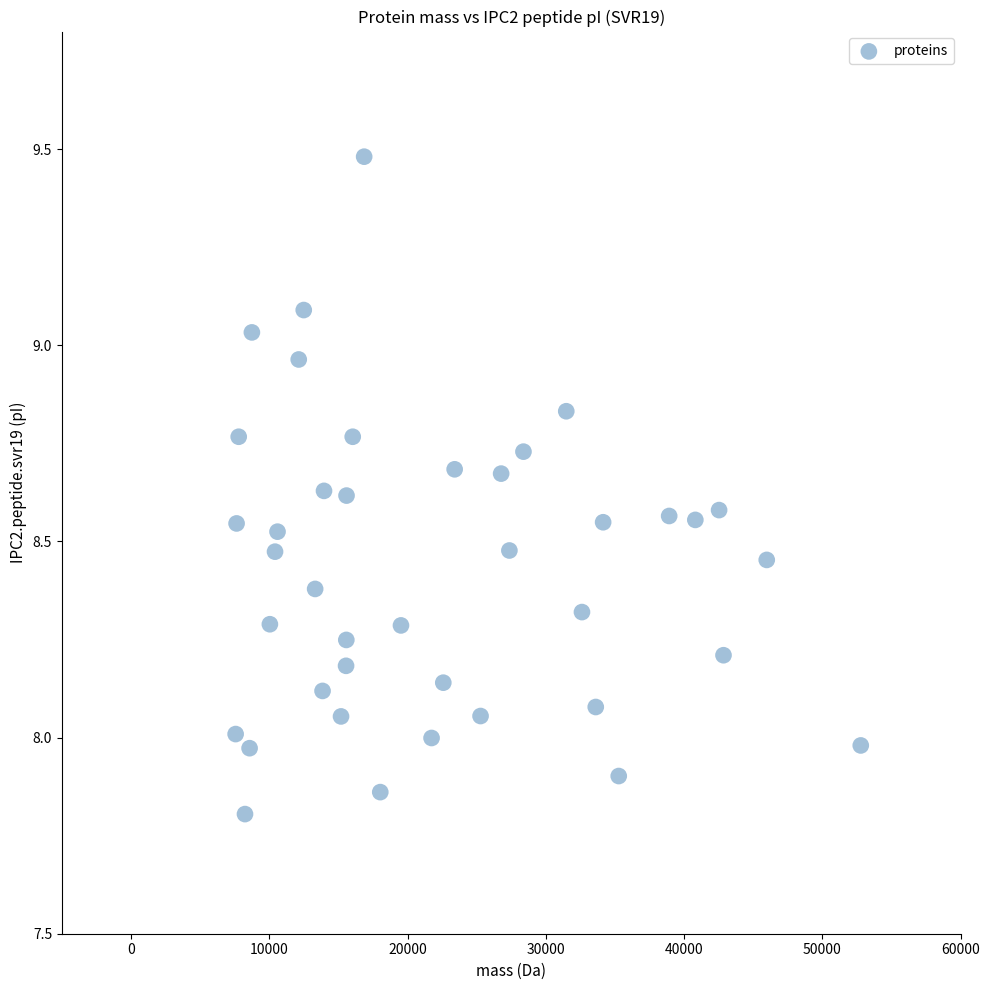

What is the range of X values (max minus min)?

45210.8